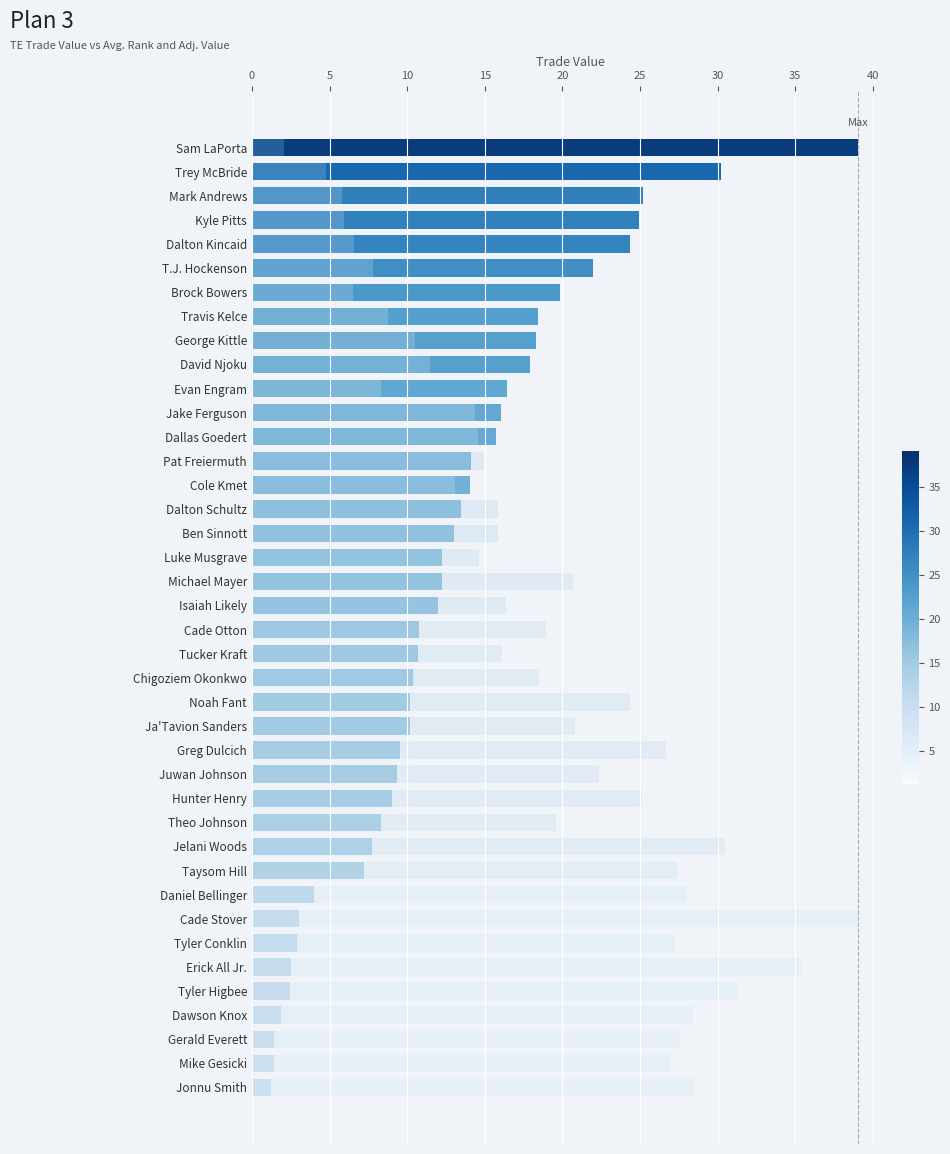

How many bars are there in total?

80